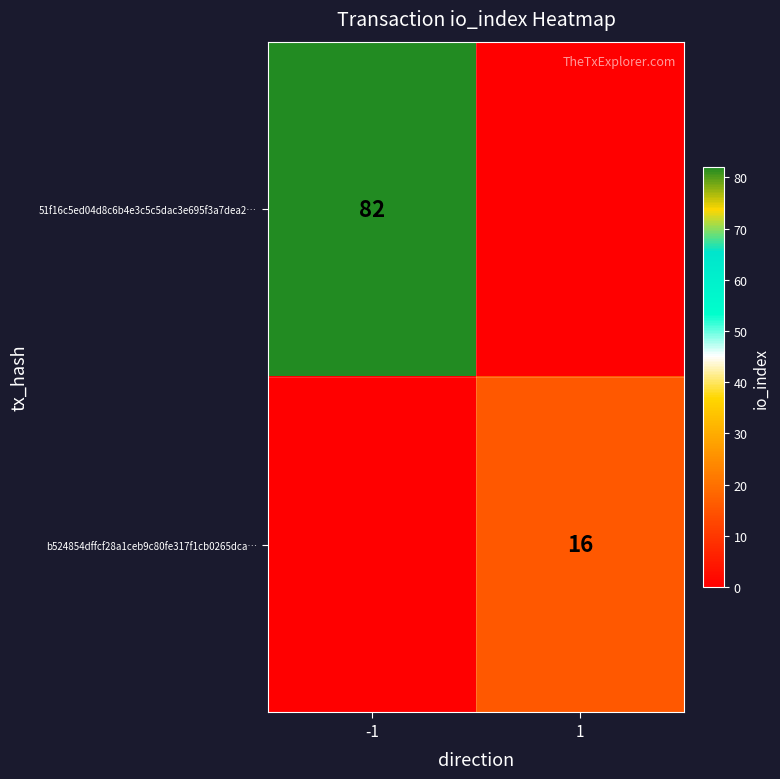

Is it true that b524854dffcf28a1ceb9c80fe317f1cb0265dca… equals 16 at 1?

True